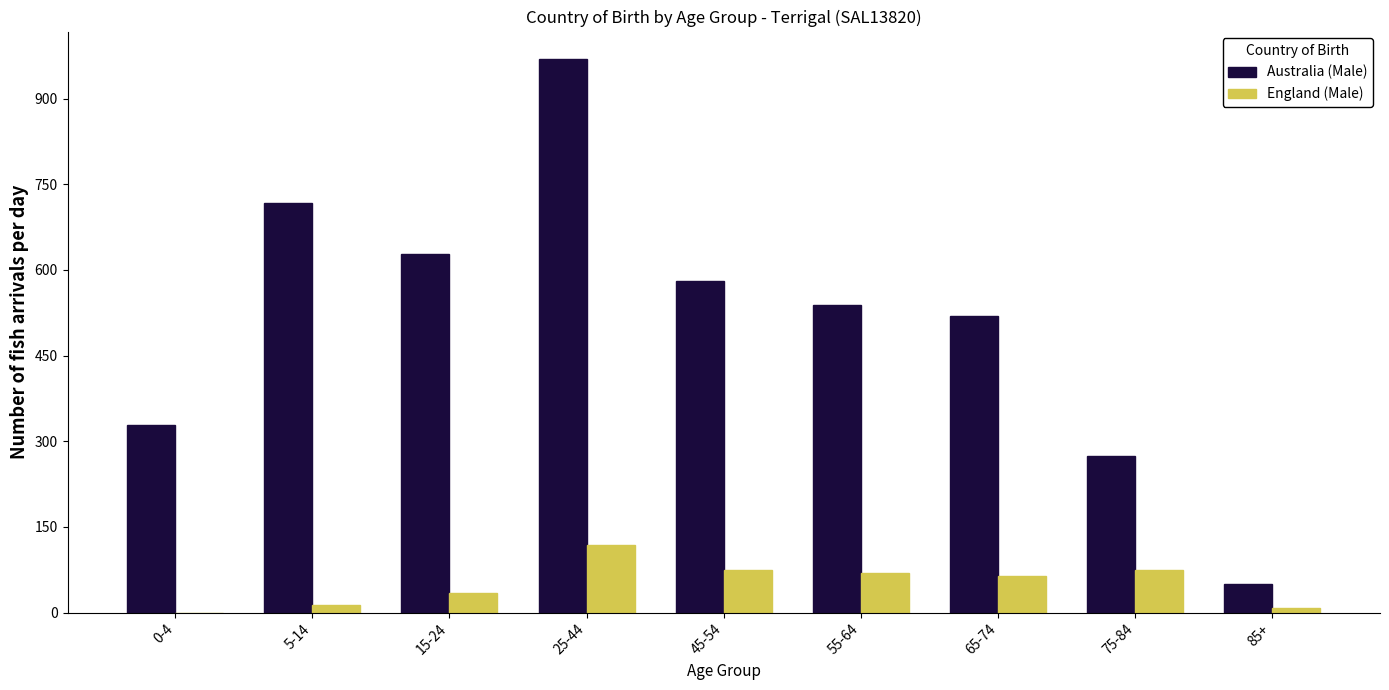

Reading left to right, list all the values displayed in this chart.

Australia (Male): 0-4=329	5-14=718	15-24=628	25-44=969	45-54=581	55-64=538	65-74=519	75-84=275	85+=51
England (Male): 0-4=0	5-14=14	15-24=35	25-44=119	45-54=75	55-64=70	65-74=64	75-84=75	85+=8